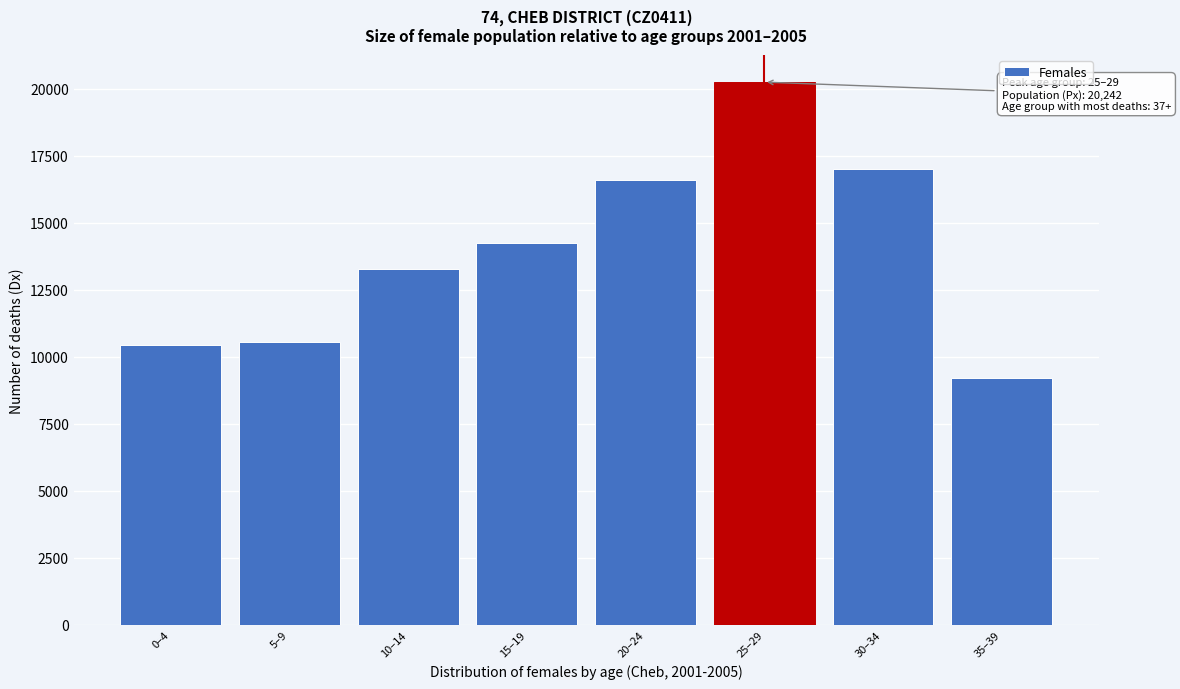

Reading right to left, transcribe all the data shown in this chart.

9226	17016	20242	16582	14247	13272	10569	10435